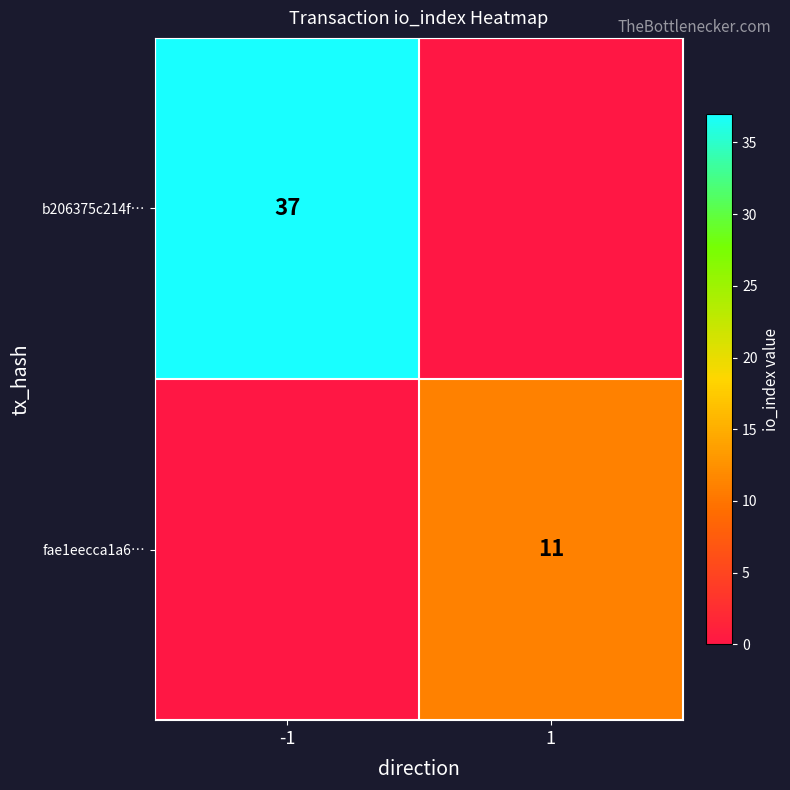

Is it true that fae1eecca1a6… equals 11 at 1?

True